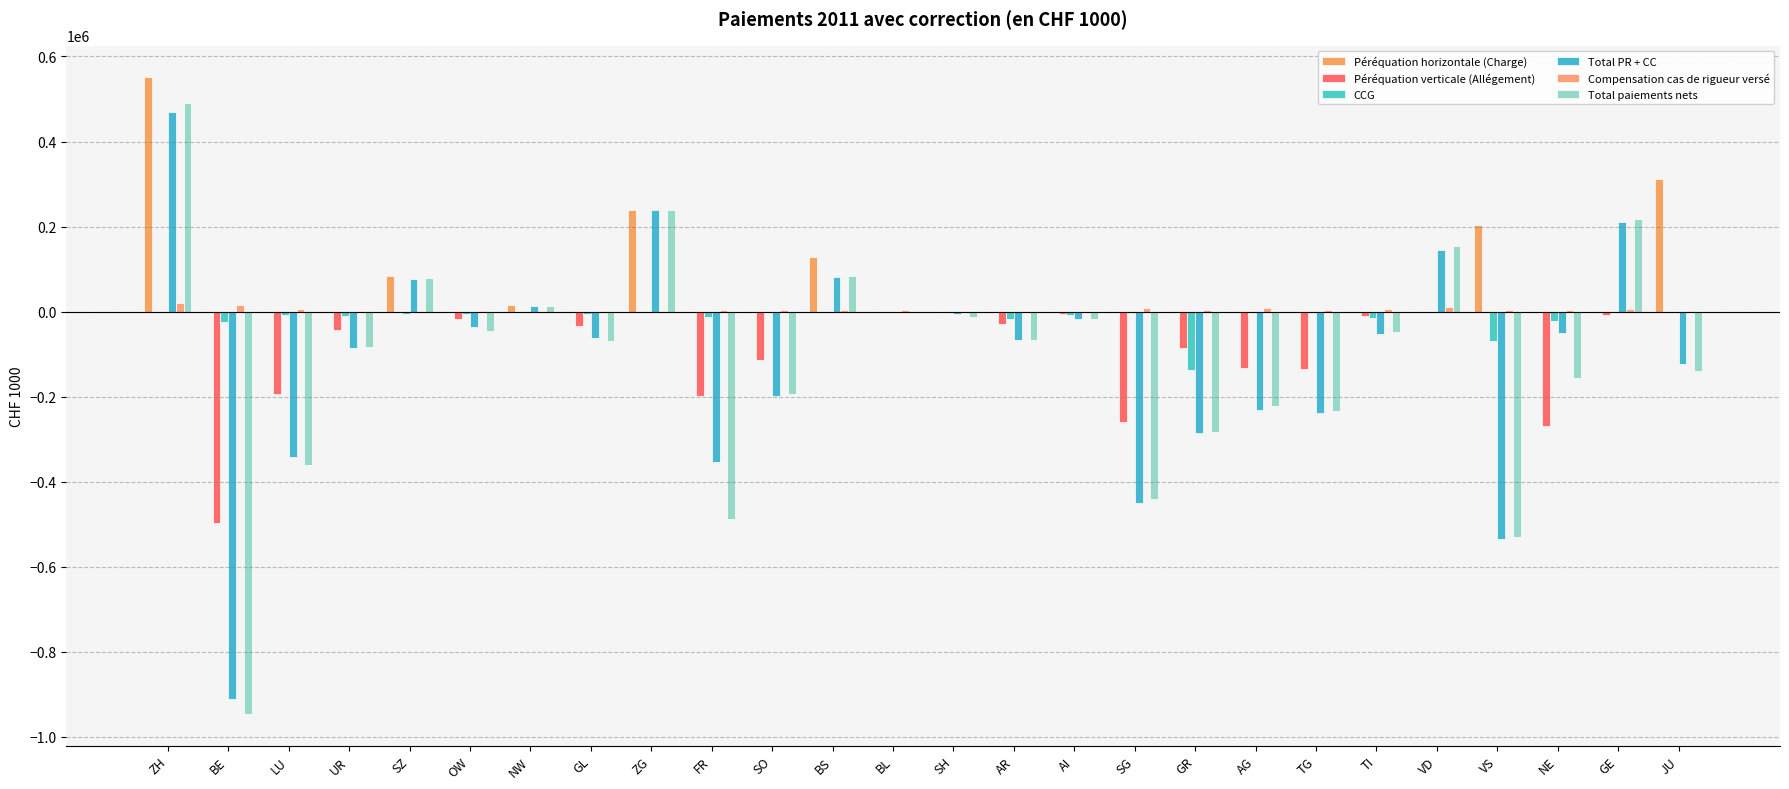

What is the greatest value displayed?

550654.4